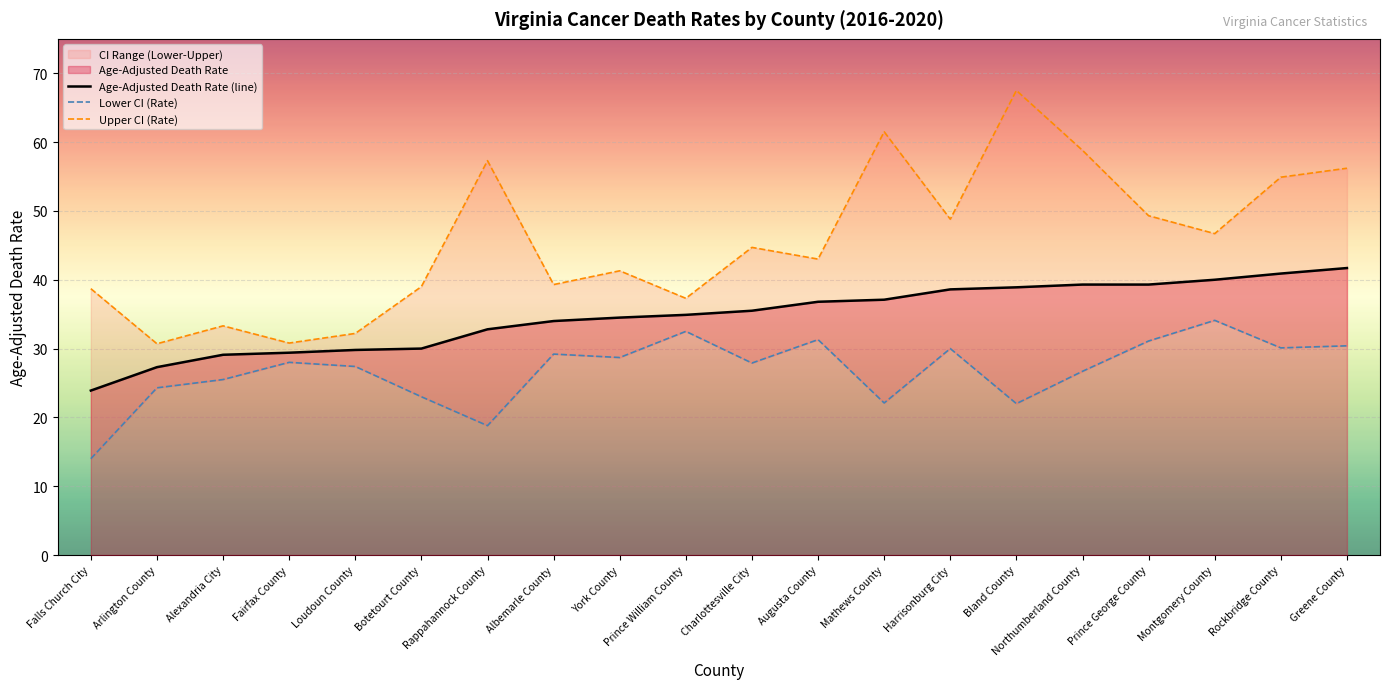

Reading left to right, extract all data points from this chart.

Age-Adjusted Death Rate (line): Falls Church City=23.9	Arlington County=27.3	Alexandria City=29.1	Fairfax County=29.4	Loudoun County=29.8	Botetourt County=30.0	Rappahannock County=32.8	Albemarle County=34.0	York County=34.5	Prince William County=34.9	Charlottesville City=35.5	Augusta County=36.8	Mathews County=37.1	Harrisonburg City=38.6	Bland County=38.9	Northumberland County=39.3	Prince George County=39.3	Montgomery County=40.0	Rockbridge County=40.9	Greene County=41.7
Lower CI (Rate): Falls Church City=14.0	Arlington County=24.3	Alexandria City=25.5	Fairfax County=28.0	Loudoun County=27.4	Botetourt County=23.0	Rappahannock County=18.8	Albemarle County=29.2	York County=28.7	Prince William County=32.5	Charlottesville City=27.9	Augusta County=31.3	Mathews County=22.1	Harrisonburg City=30.0	Bland County=22.0	Northumberland County=26.7	Prince George County=31.1	Montgomery County=34.1	Rockbridge County=30.1	Greene County=30.4
Upper CI (Rate): Falls Church City=38.7	Arlington County=30.7	Alexandria City=33.3	Fairfax County=30.8	Loudoun County=32.2	Botetourt County=39.0	Rappahannock County=57.3	Albemarle County=39.3	York County=41.3	Prince William County=37.3	Charlottesville City=44.7	Augusta County=43.0	Mathews County=61.5	Harrisonburg City=48.8	Bland County=67.5	Northumberland County=58.8	Prince George County=49.3	Montgomery County=46.7	Rockbridge County=54.9	Greene County=56.2